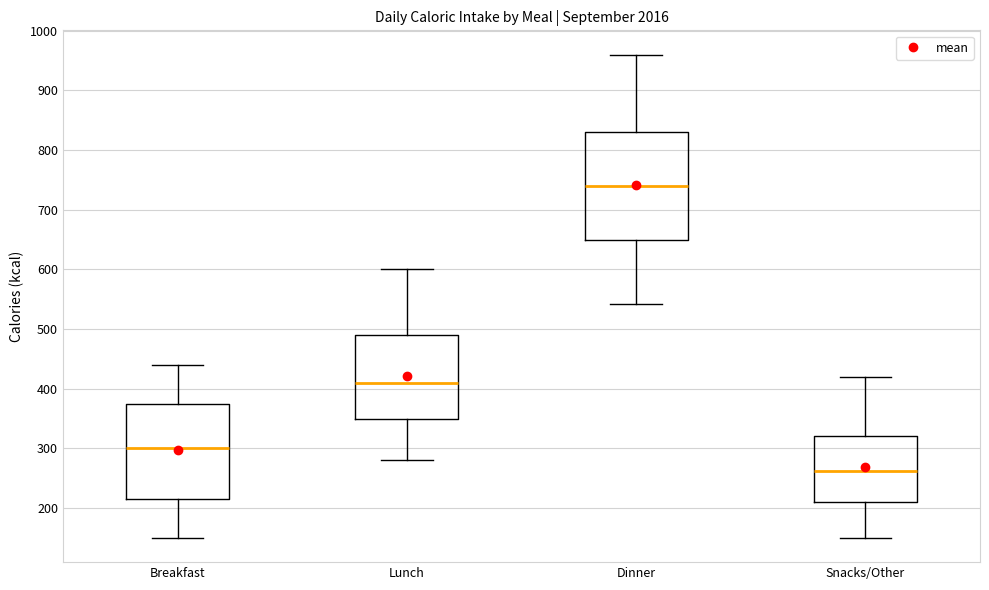

Which box has the highest median line?

Dinner